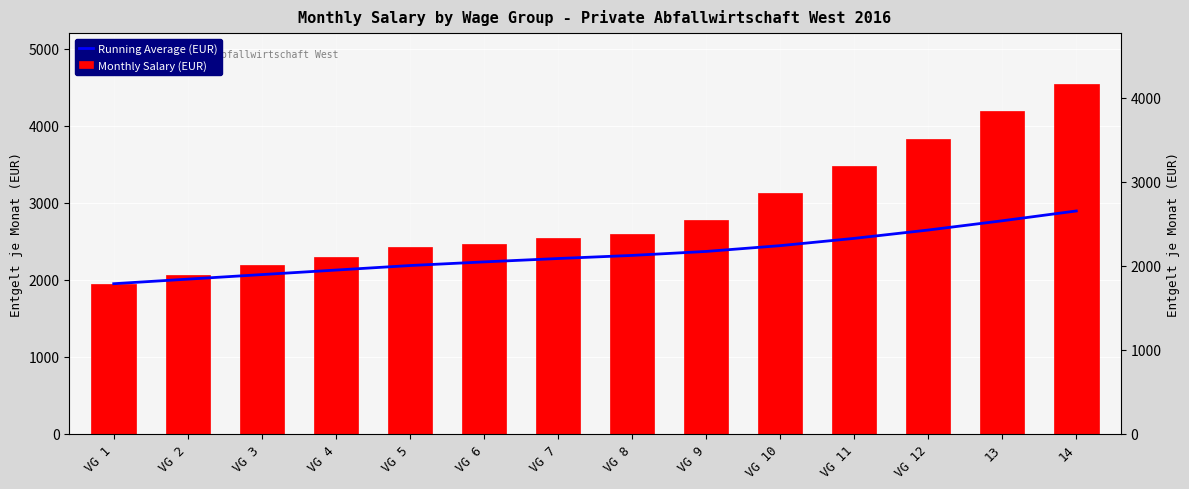

What is the approximate value of Monthly Salary (EUR) at VG 12?

3831.4